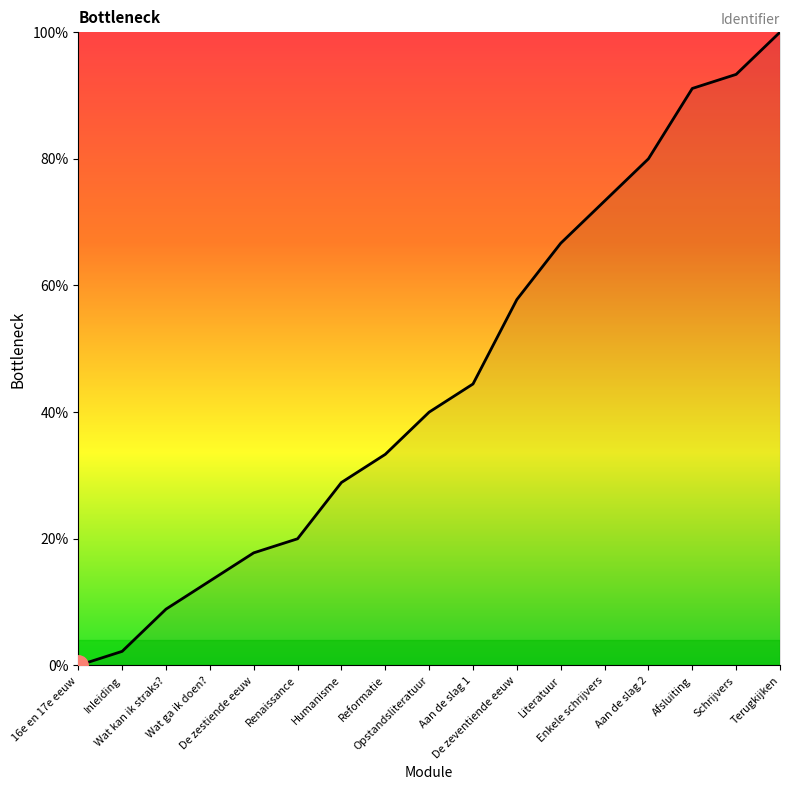

What is the greatest value displayed?

100.0